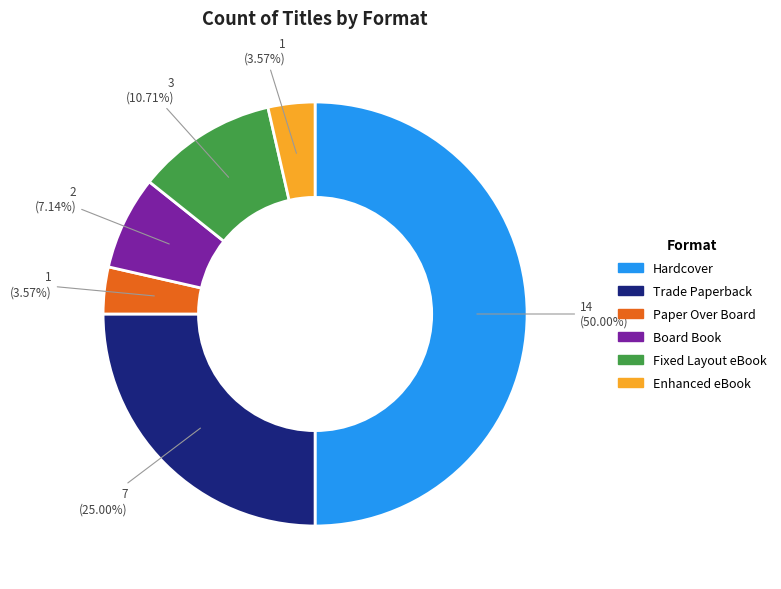

To the nearest percent, what portion does Fixed Layout eBook represent?

11%